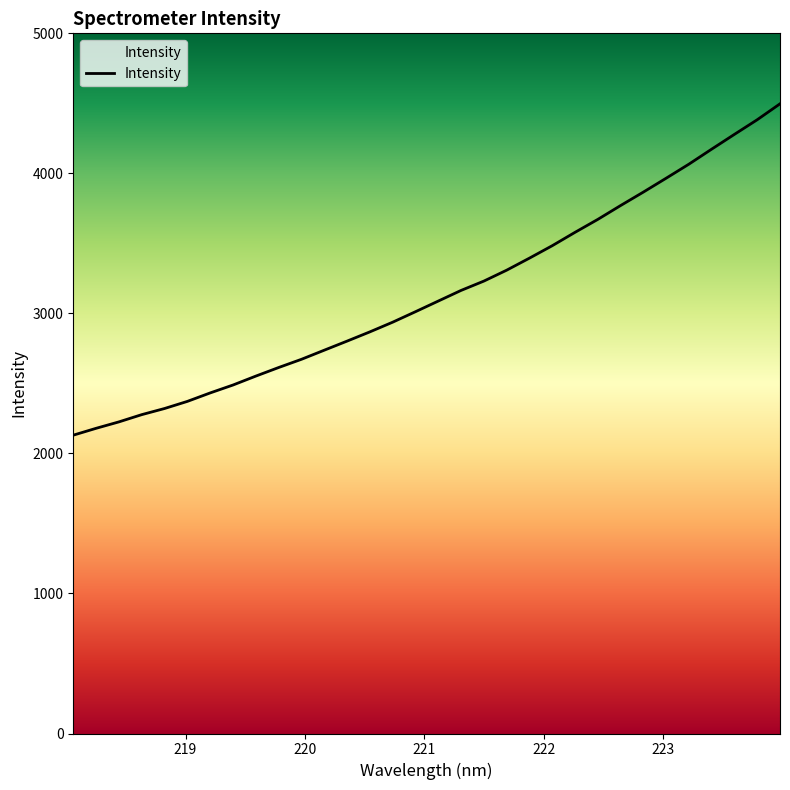

What is the greatest value displayed?

4496.7